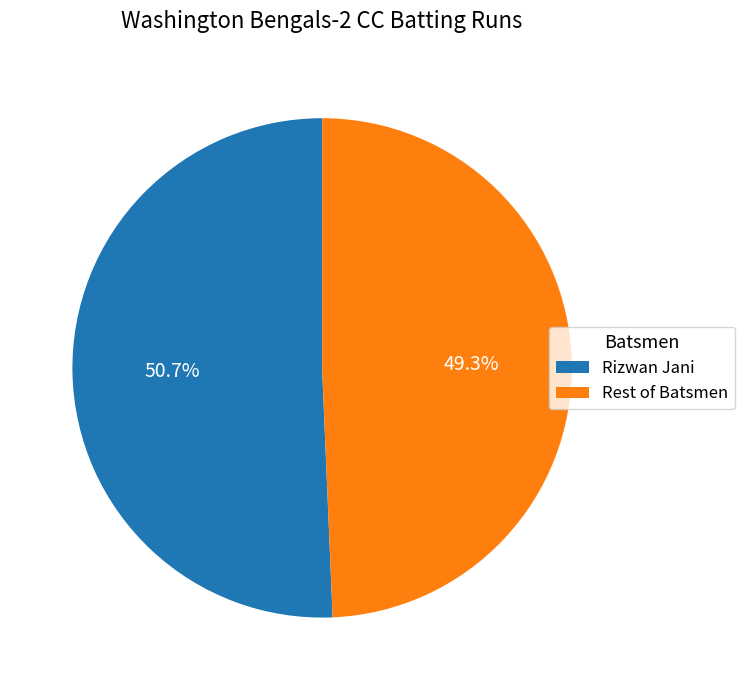

What is the largest slice in the pie chart?

Rizwan Jani